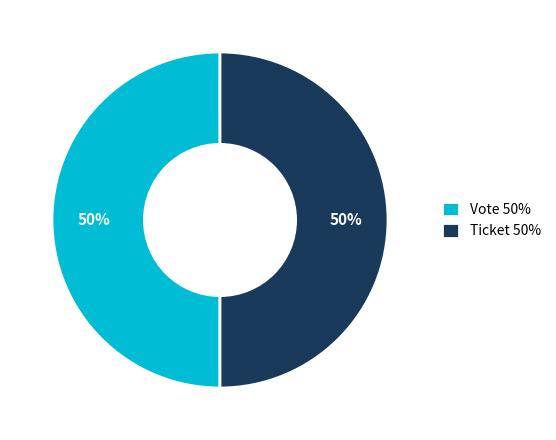

Is the sum of Vote 50% and Ticket 50% greater than half?

Yes